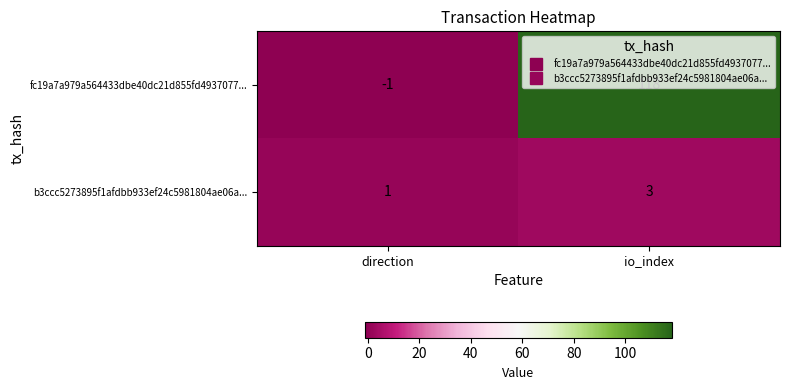

What is the spread (max minus min) of values at io_index?

115